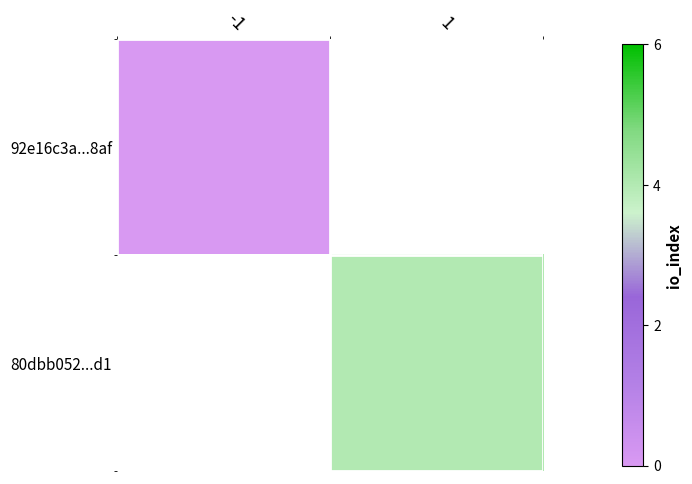

Which category has the lowest value across all series?

-1